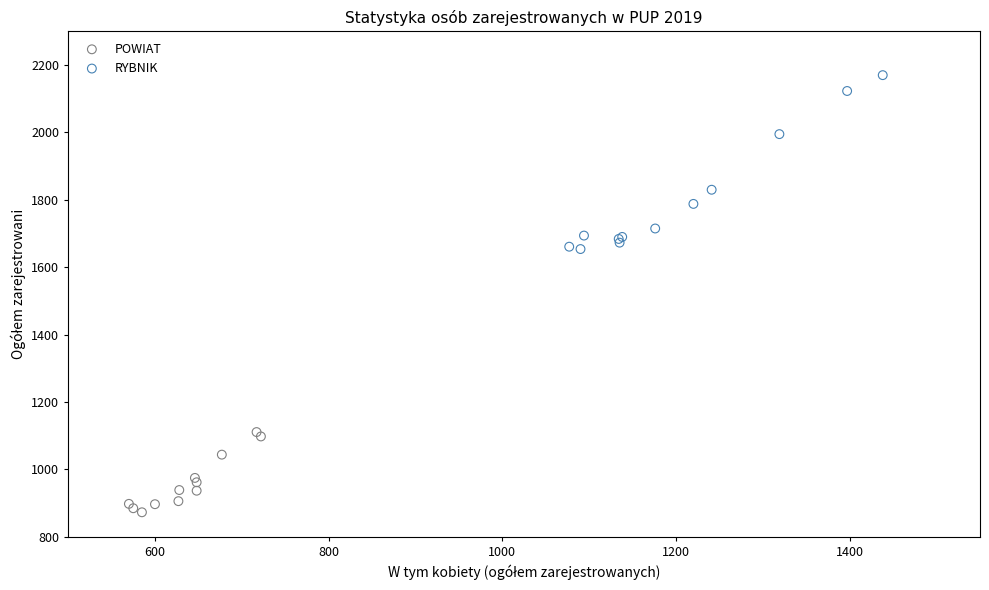

Which series reaches the minimum Y coordinate?

POWIAT